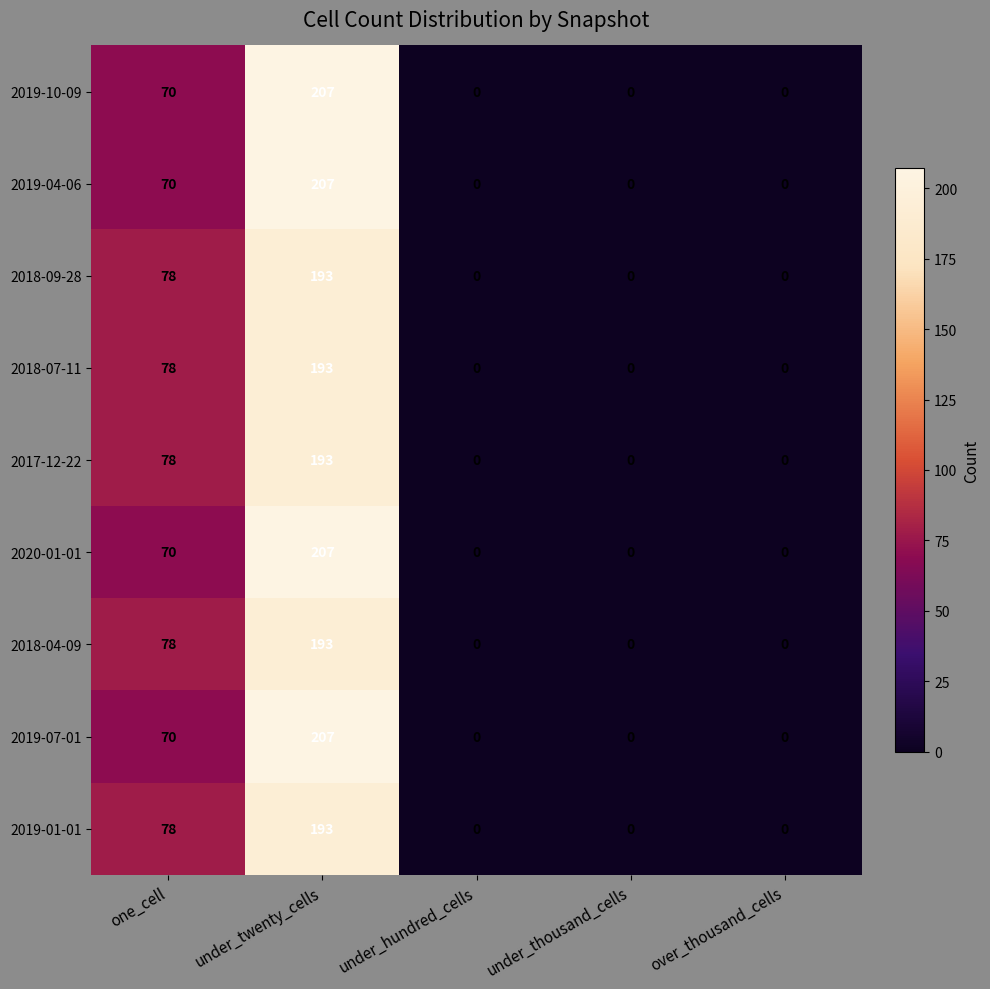

What is the difference between the highest and lowest values at one_cell?

8